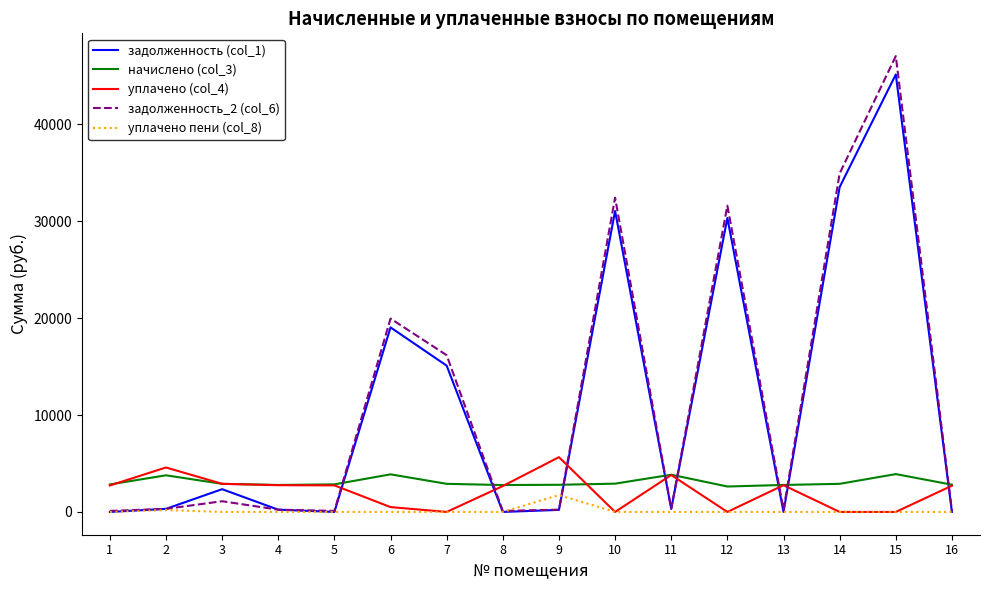

True or false: уплачено (col_4) and задолженность (col_1) intersect in this chart.

True